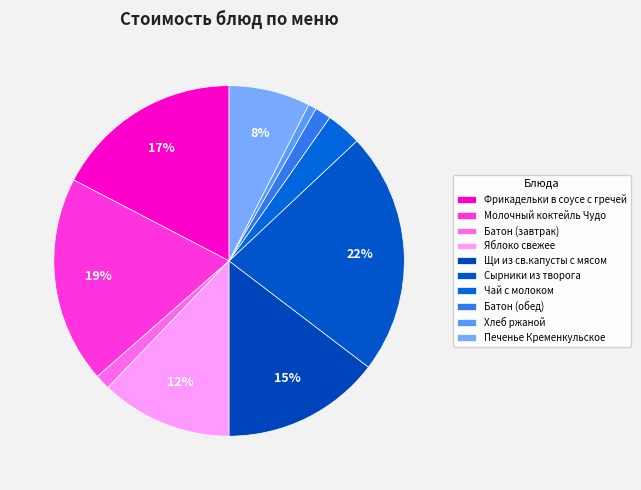

How many segments does this pie chart have?

10